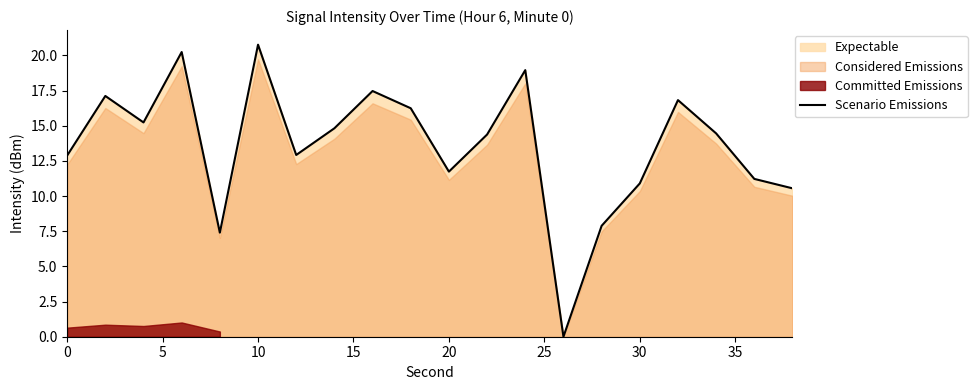

True or false: Scenario Emissions has a value of 12.9 at 0.

True